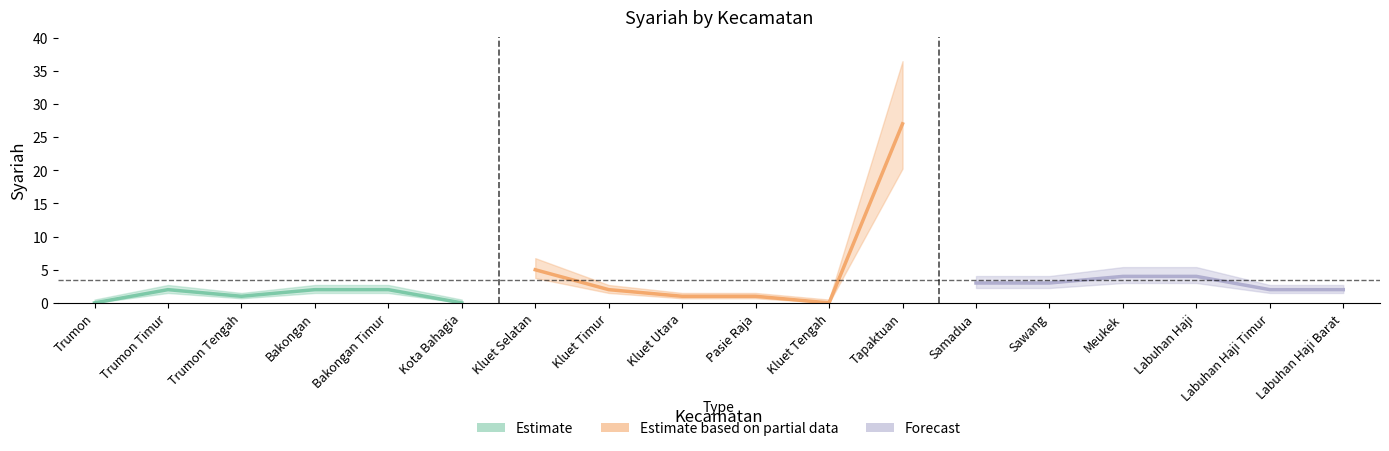

What is the maximum value shown in the chart?

27